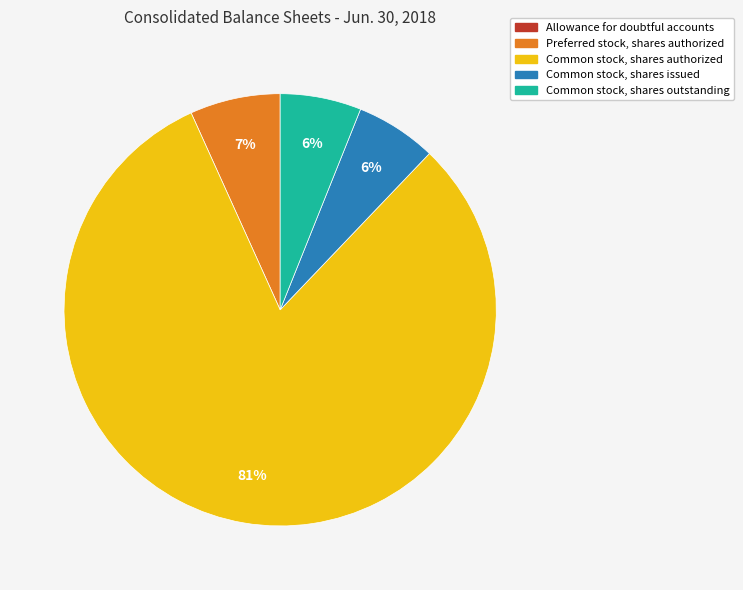

Which category accounts for the majority?

Common stock, shares authorized